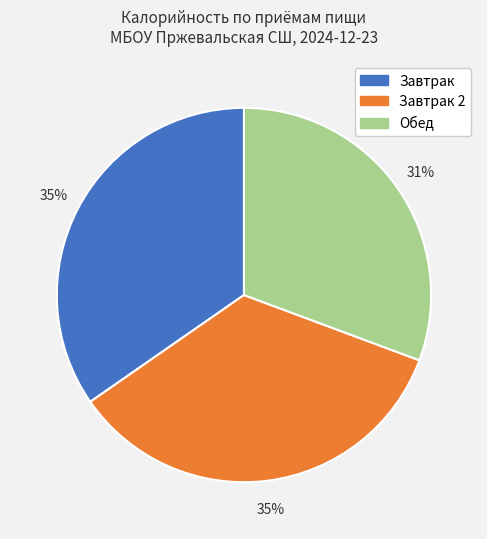

True or false: Обед accounts for 40% of the total.

False